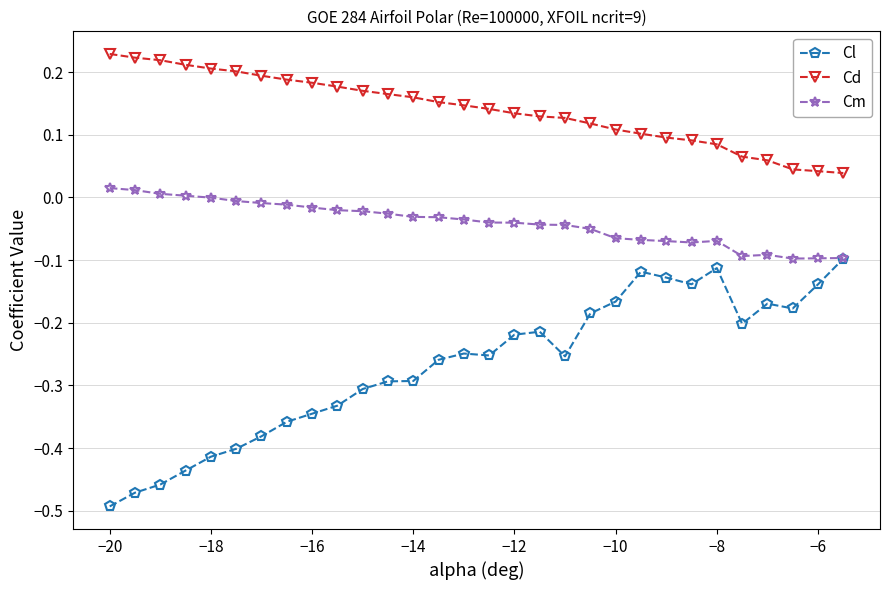

Count the Cd values in the range 0 to 1.

30